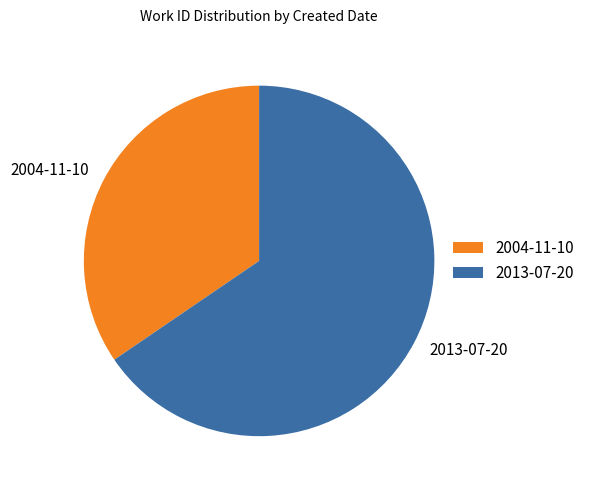

The 2004-11-10 slice represents 25% of the pie. True or false?

False